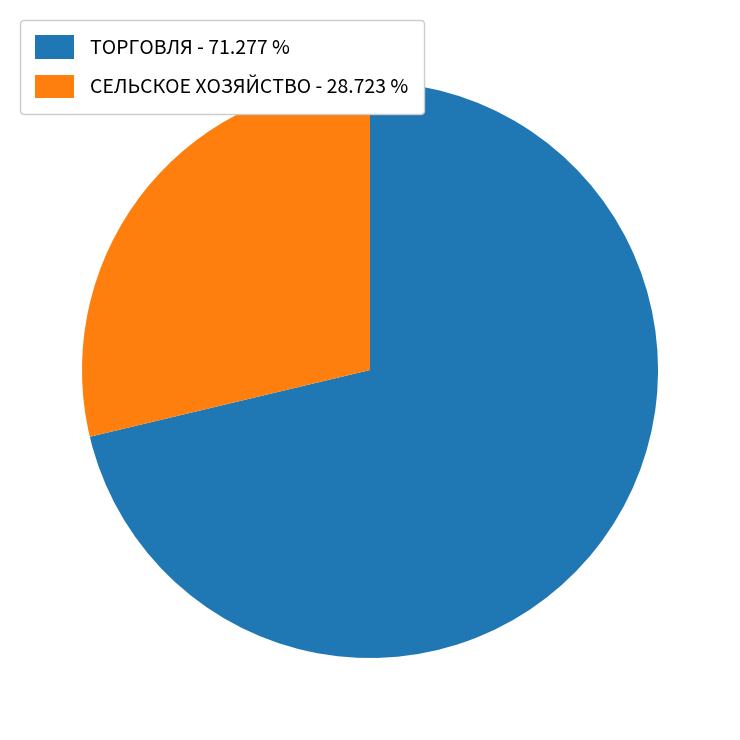

Is there a majority slice in this chart?

Yes